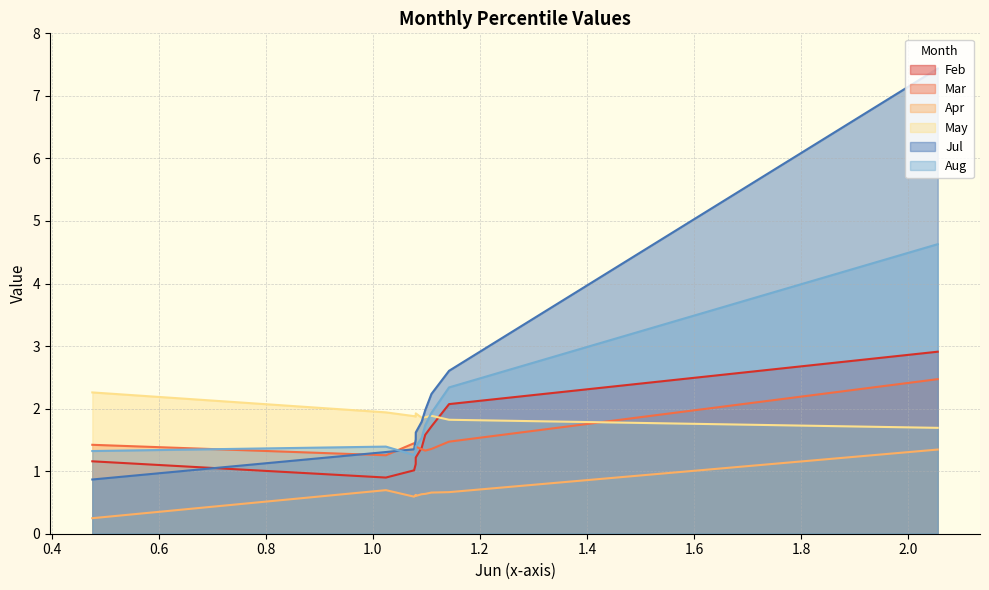

What is the value of the May point at the 6th from the left?

1.9